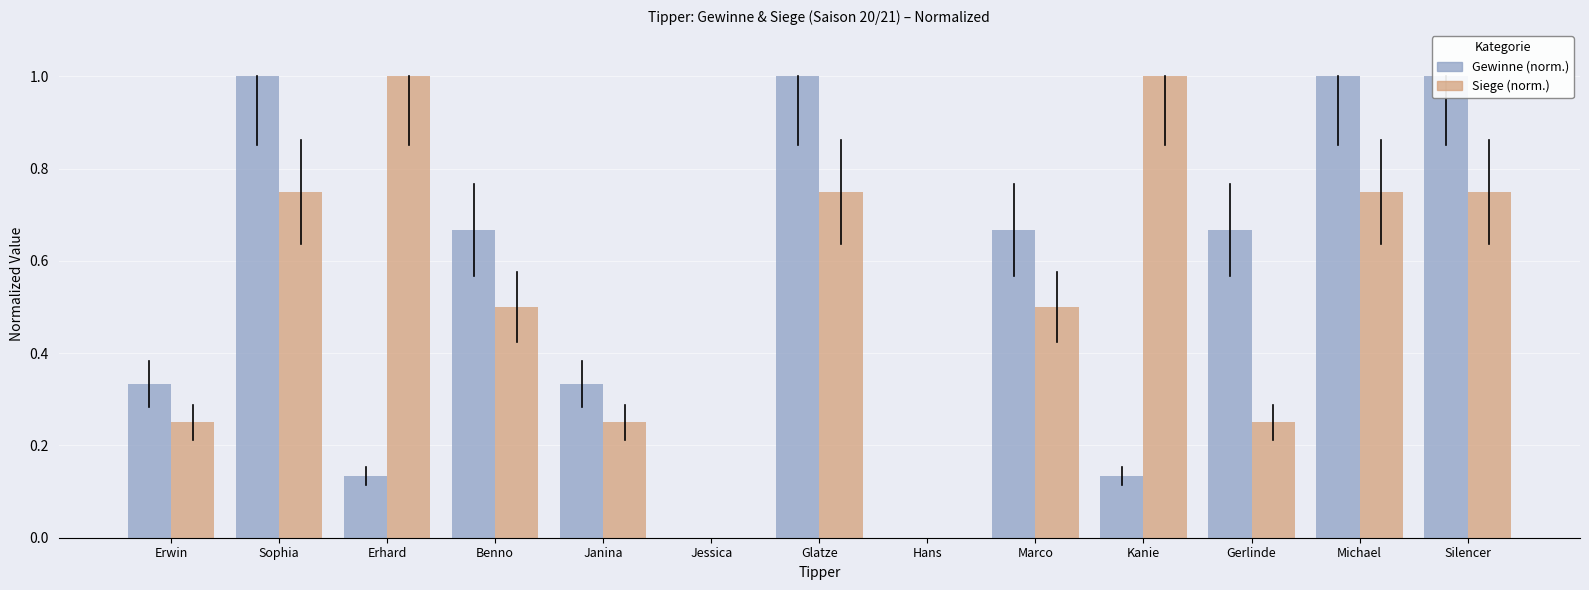

Which category has the lowest value in the Siege (norm.) series?

Jessica